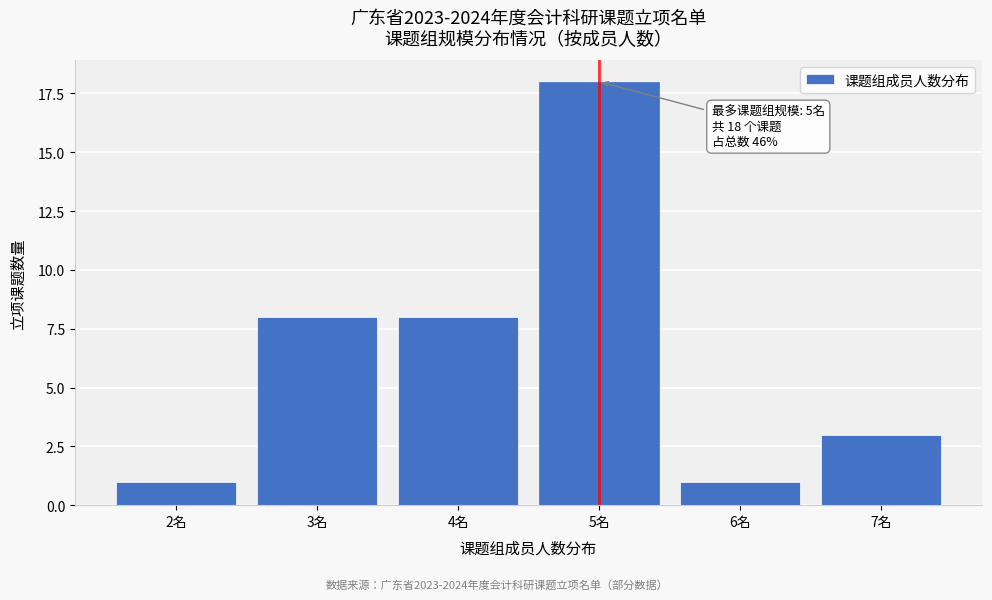

Reading left to right, extract all data points from this chart.

1	8	8	18	1	3